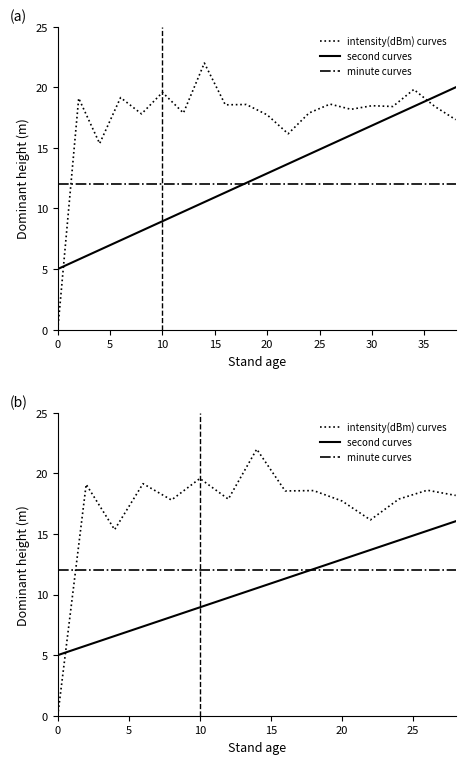

What is the value of the second curves point at the 2nd from the left?

5.8